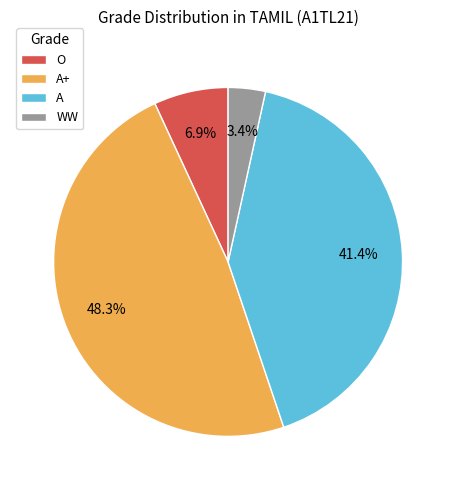

Is O the majority of the pie?

No